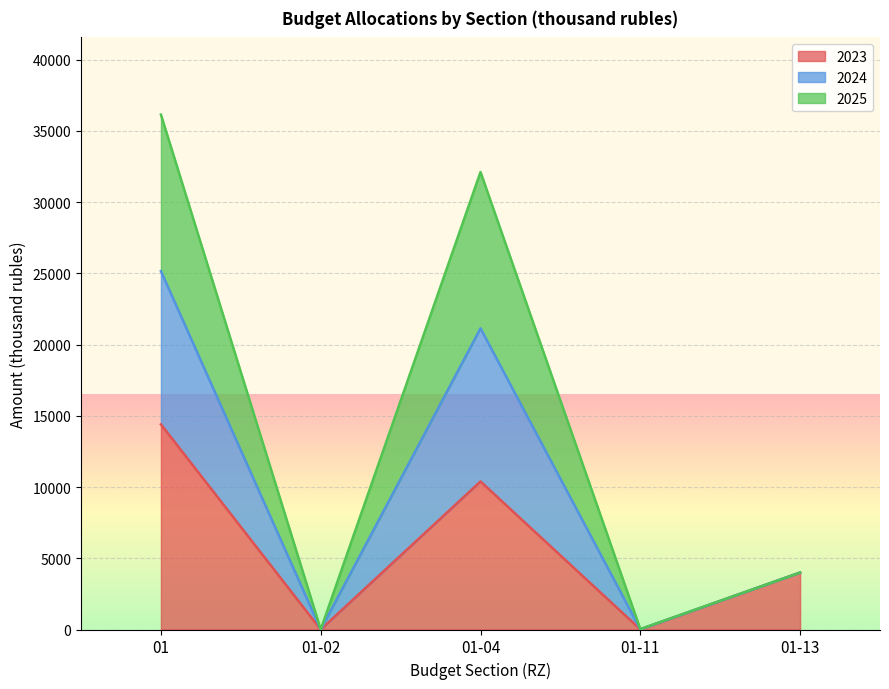

At which label does 2023 reach its minimum?

01-02